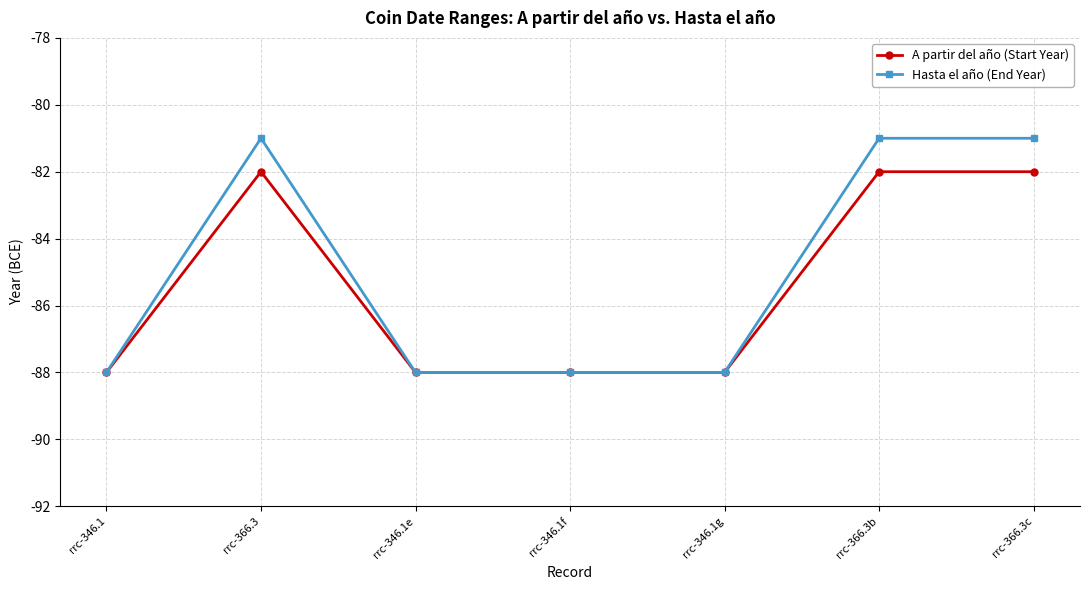

Is it true that Hasta el año (End Year) equals -88 at rrc-346.1e?

True